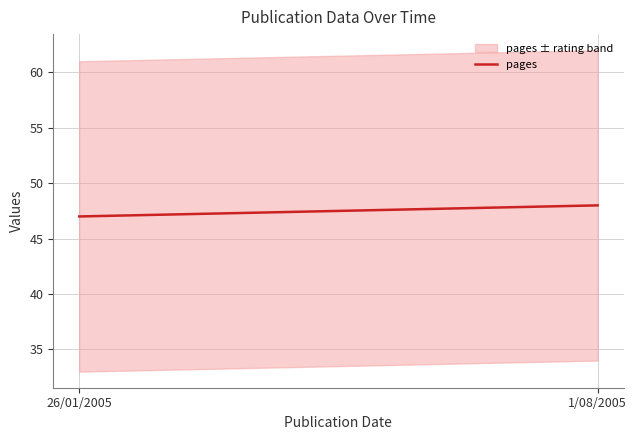

Does the chart display data point markers on the line(s)?

No